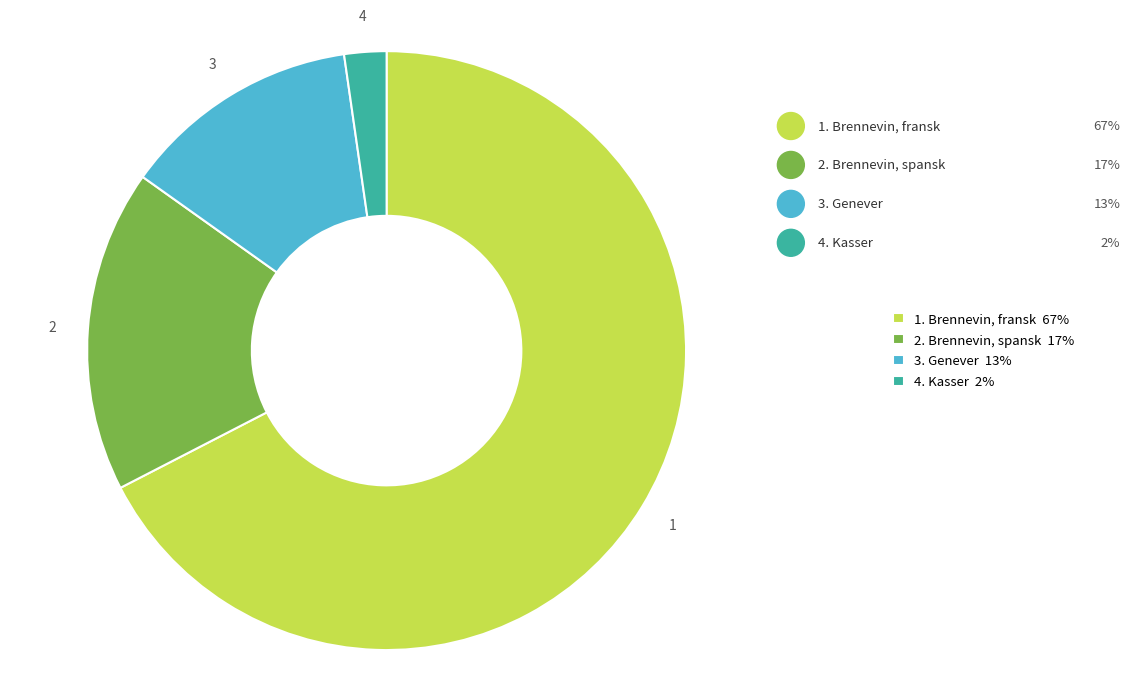

Combined, do 4. Kasser 2% and 2. Brennevin, spansk 17% account for over 50%?

No